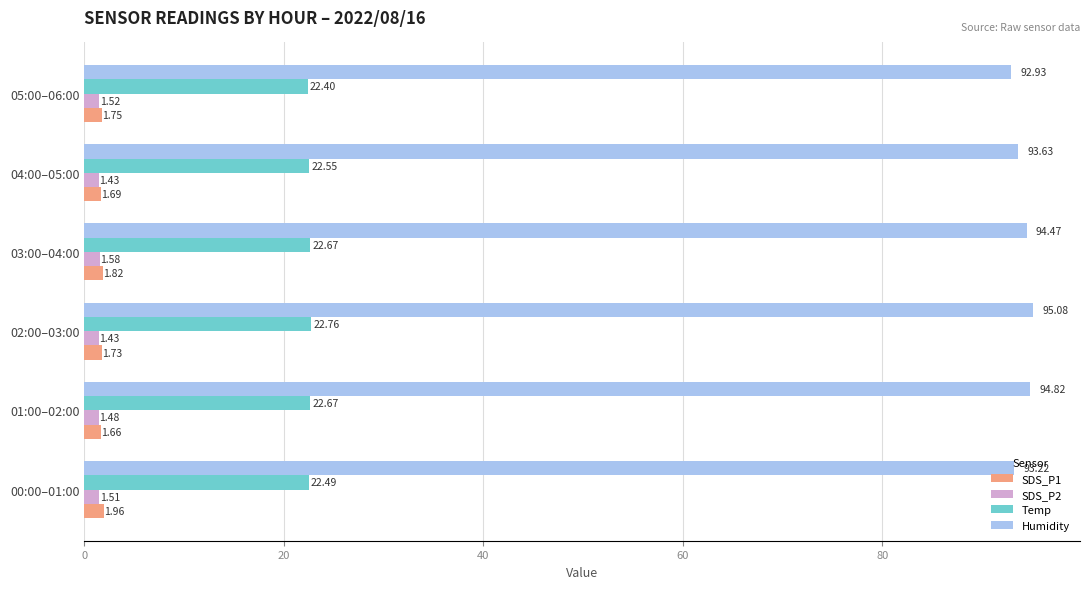

Count the number of data series in this chart.

4